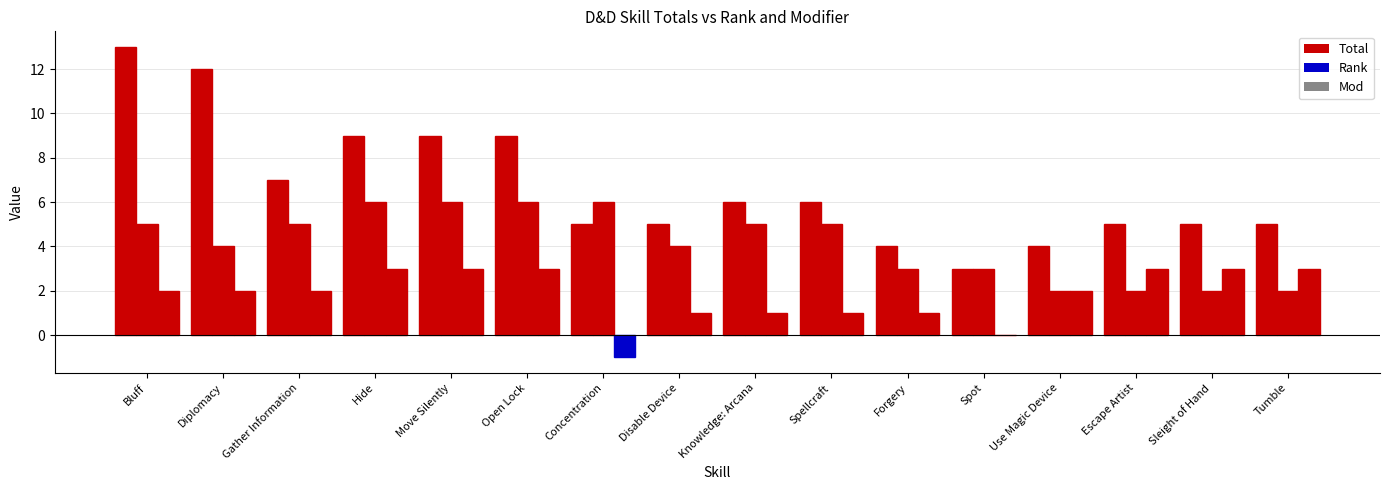

What is the difference between the Total values at Use Magic Device and Open Lock?

5